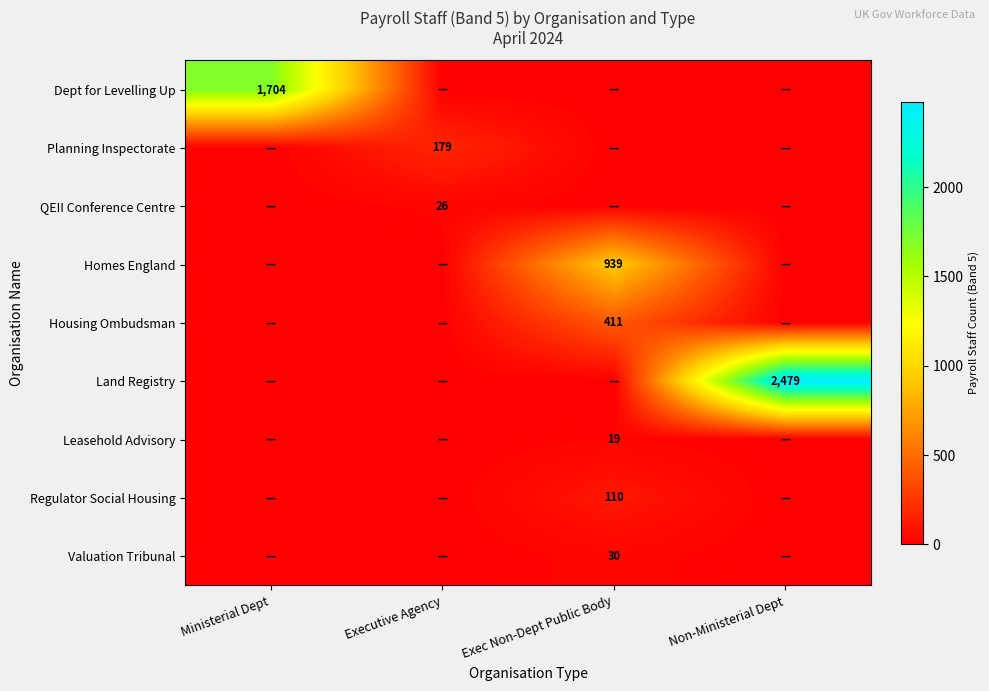

The Valuation Tribunal series shows 48 at Exec Non-Dept Public Body. True or false?

False